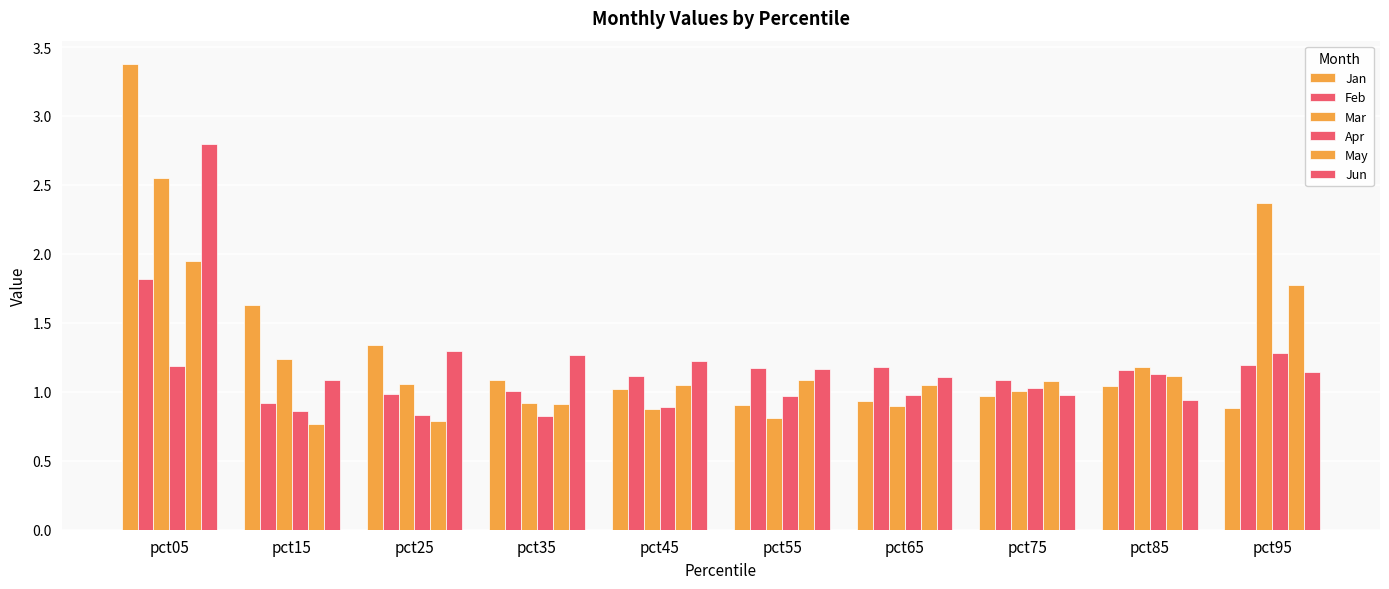

How many bars are there in total?

60